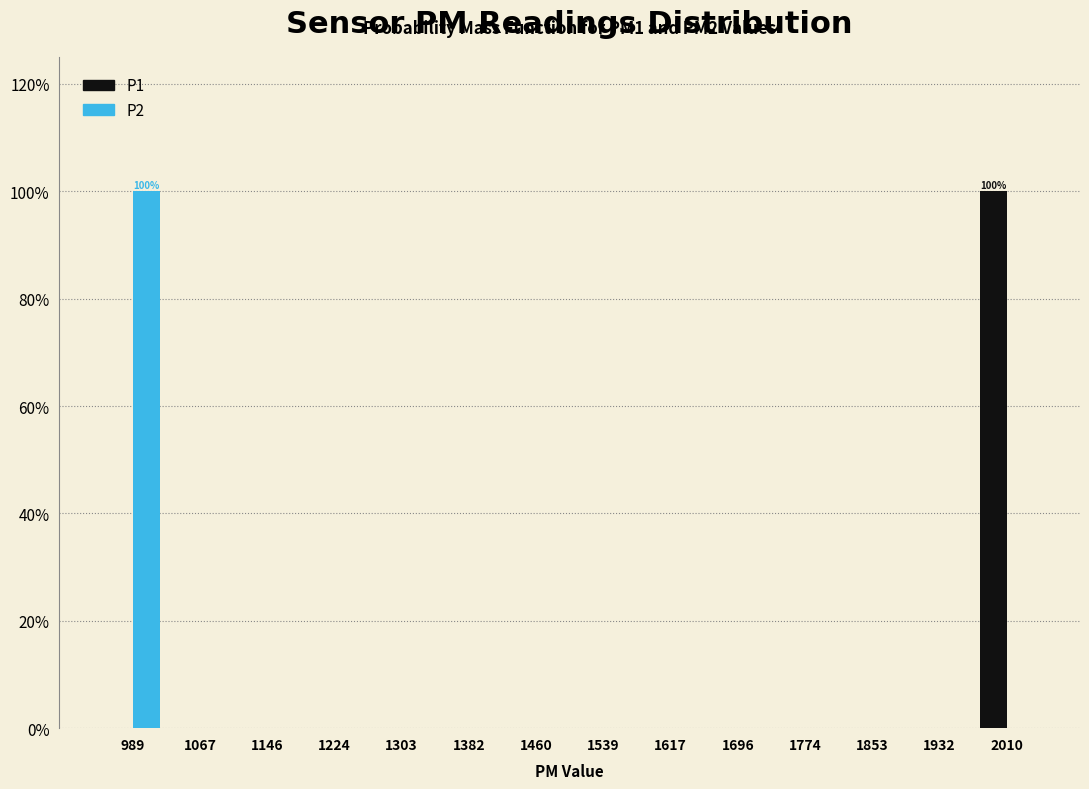

In the P1 series, which range on the x-axis has the tallest bar?

1970 to 2050